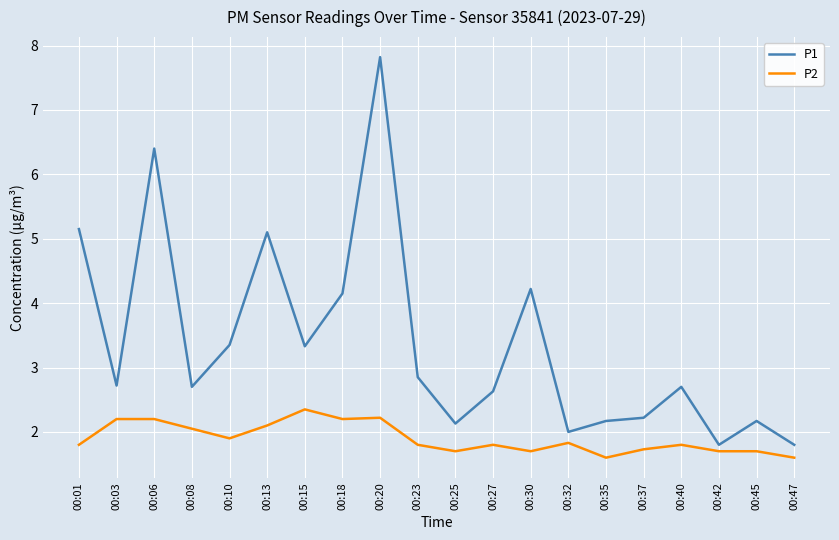

At which category does the chart reach its peak across all series?

00:20